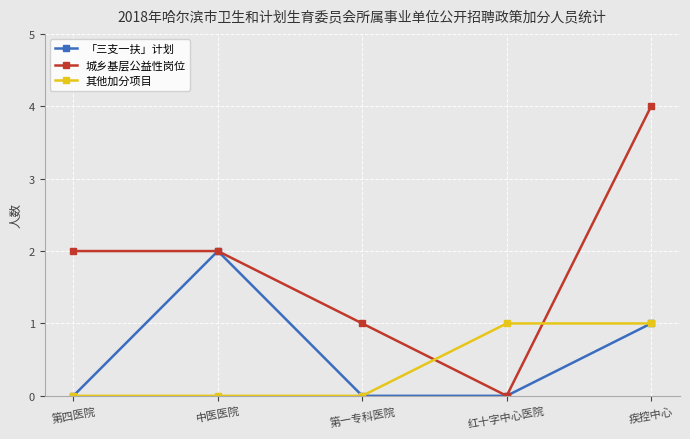

Does the chart display data point markers on the line(s)?

Yes